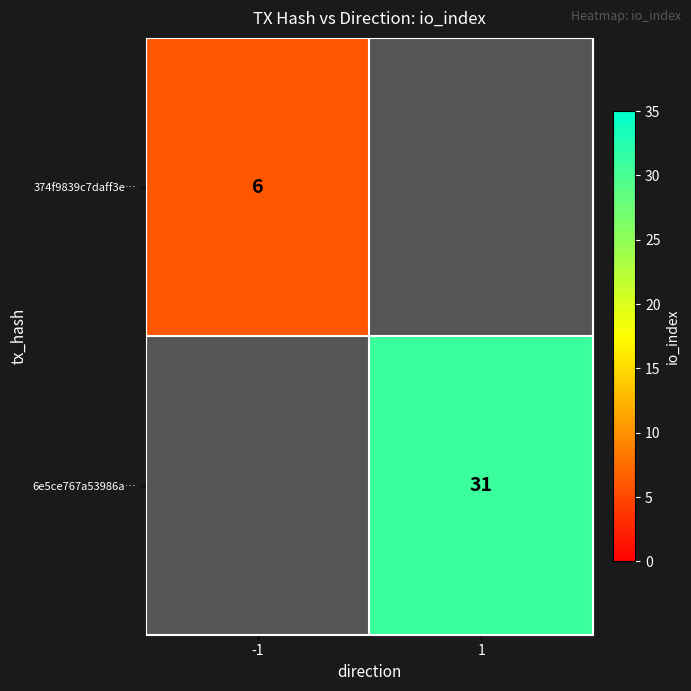

Which category has the highest value across all series?

1